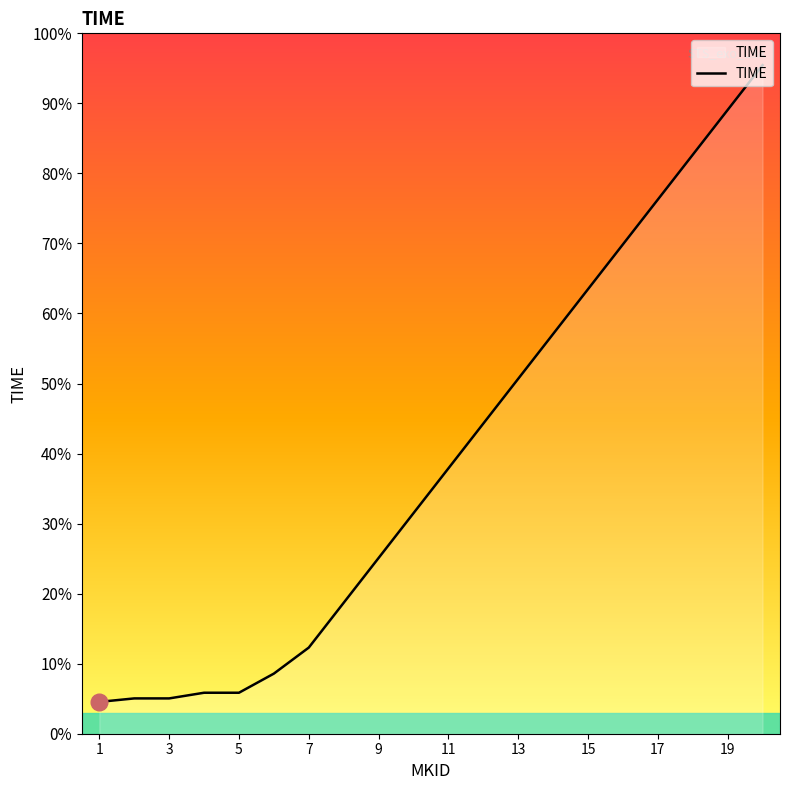

Does the chart display data point markers on the line(s)?

No